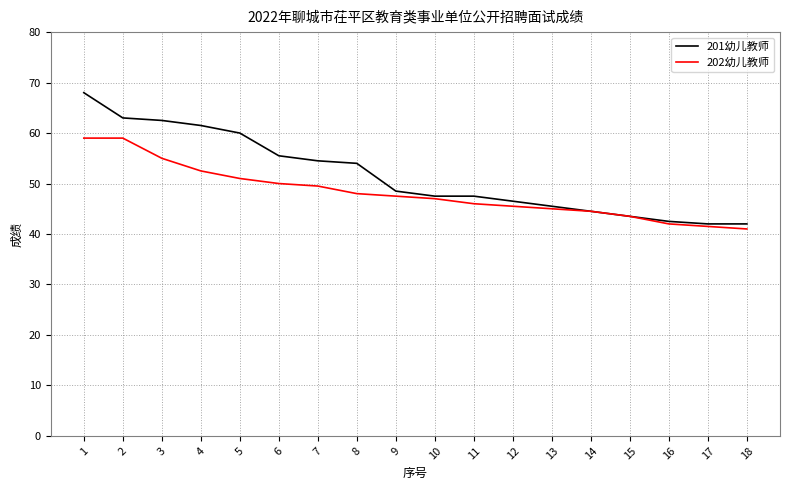

Which series has the largest total across all categories?

201幼儿教师